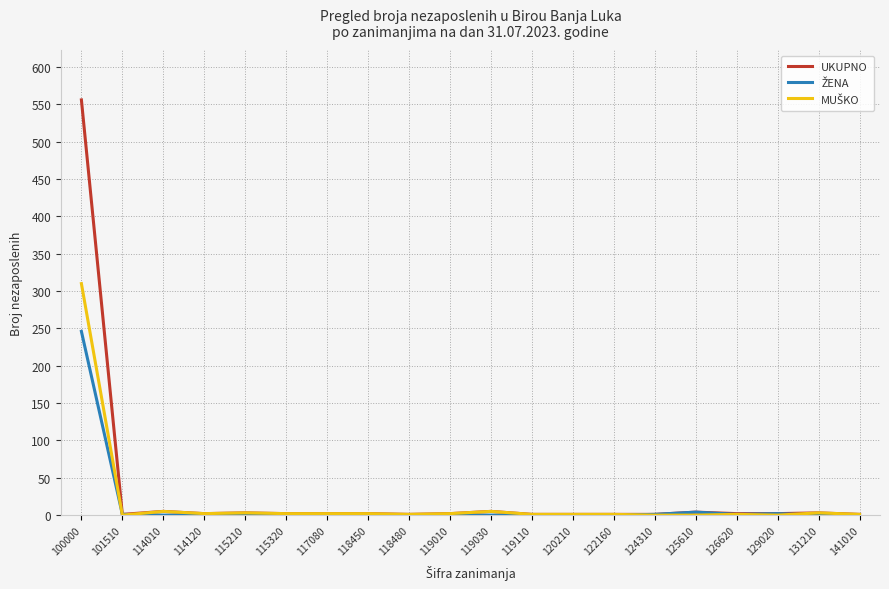

The UKUPNO series shows 3 at 115210. True or false?

True